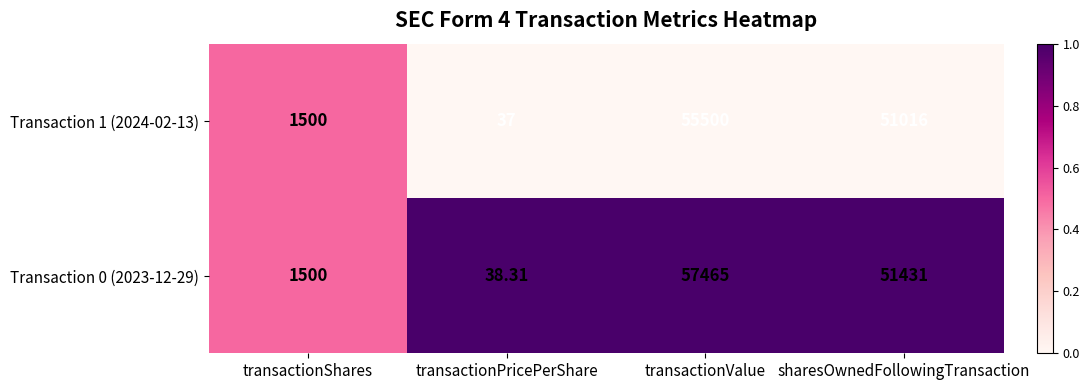

What is the spread (max minus min) of values at sharesOwnedFollowingTransaction?

415.0